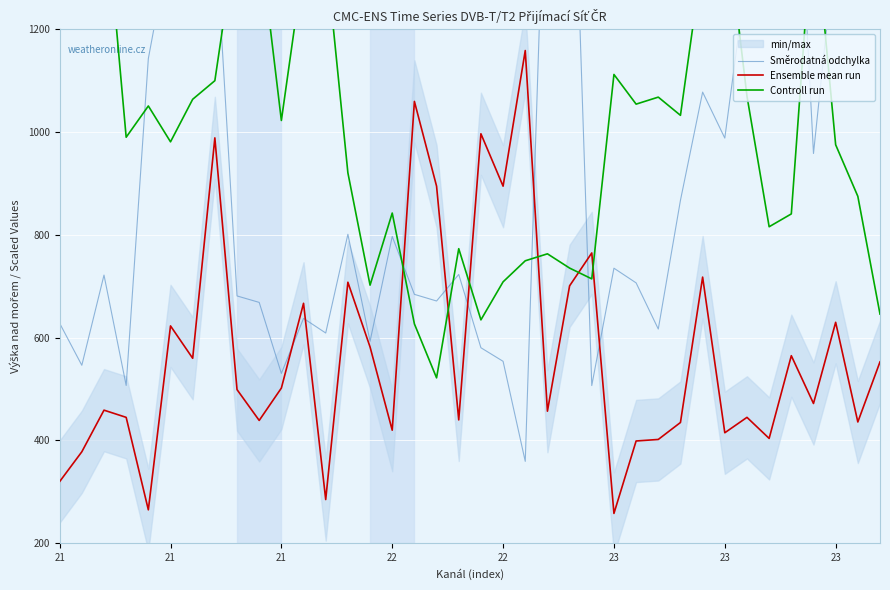

What is the sum of all Ensemble mean run values?

21642